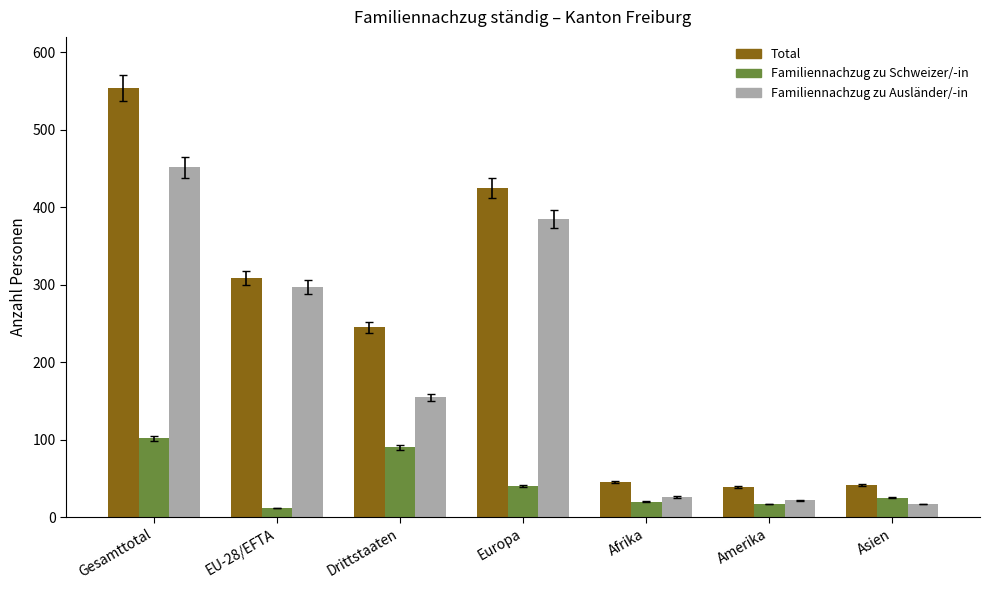

Reading right to left, transcribe all the data shown in this chart.

Total: 42	39	46	425	245	309	554
Familiennachzug zu Schweizer/-in: 25	17	20	40	90	12	102
Familiennachzug zu Ausländer/-in: 17	22	26	385	155	297	452